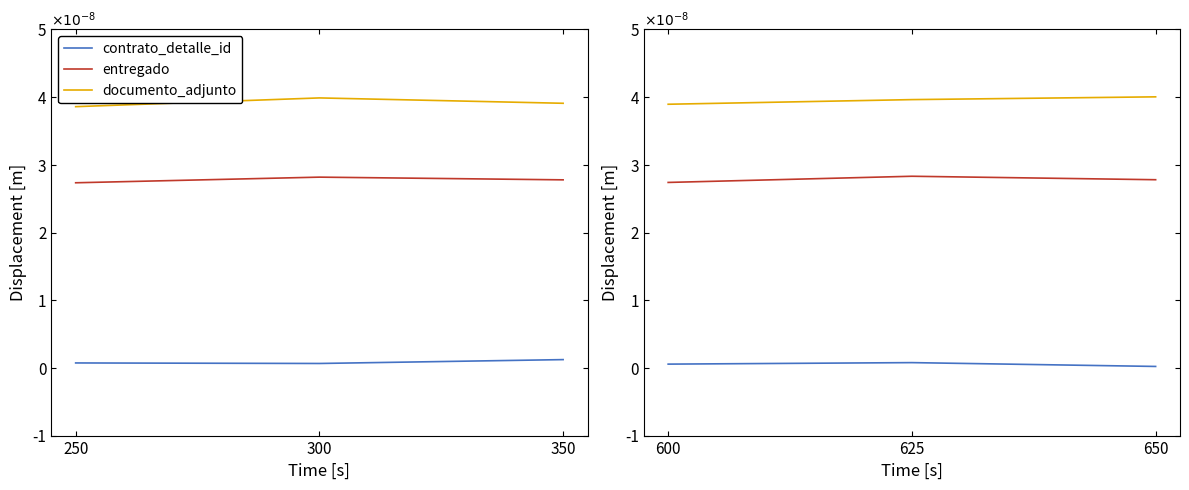

Which series has the largest range (max minus min)?

documento_adjunto